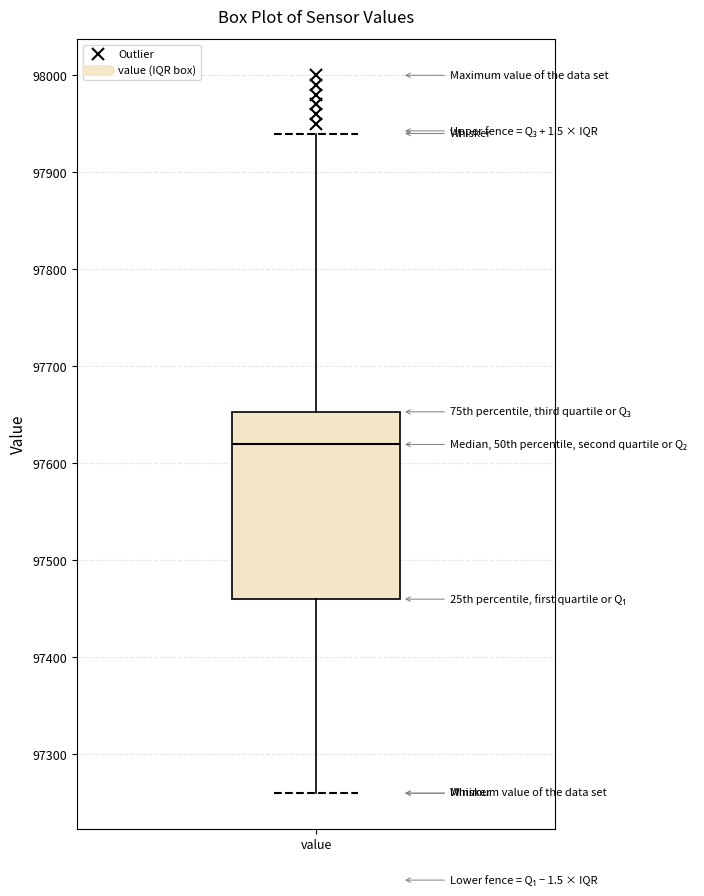

Where is the lower edge of the box for value on the y-axis? The values are not printed on the chart, so give them approximately, as read against the axis.

97460